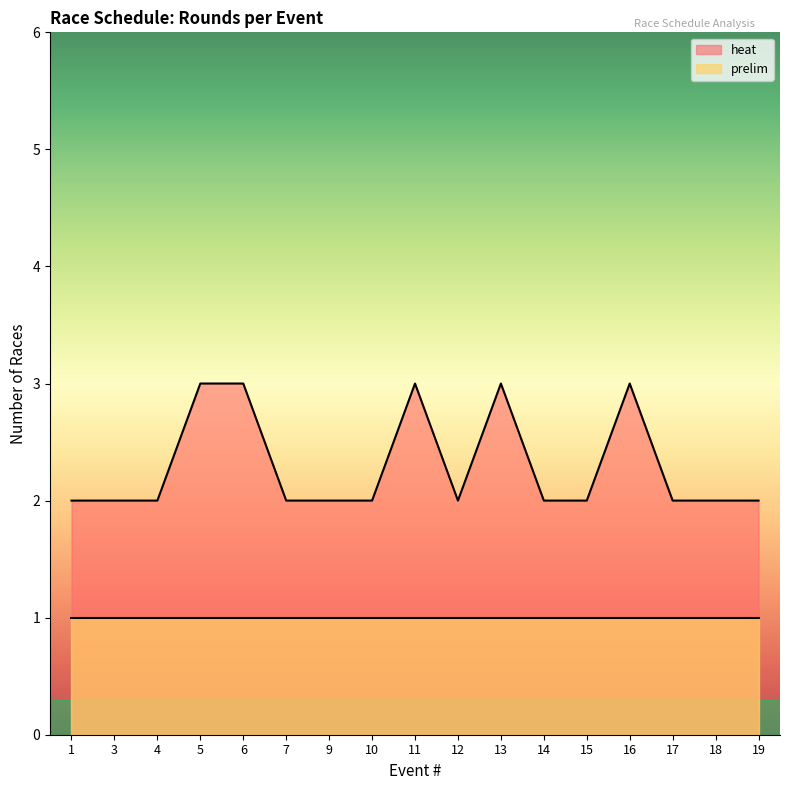

True or false: the data shows 4 at 3.

False